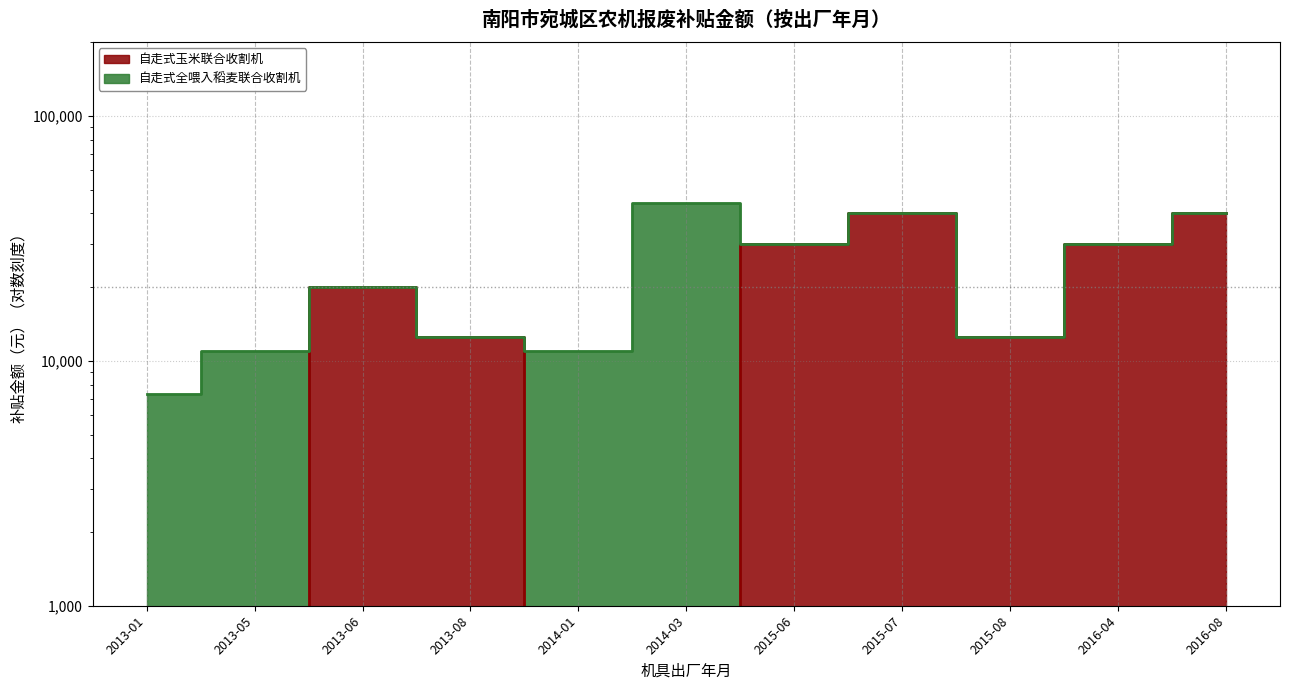

What is the sum of all values?

185000